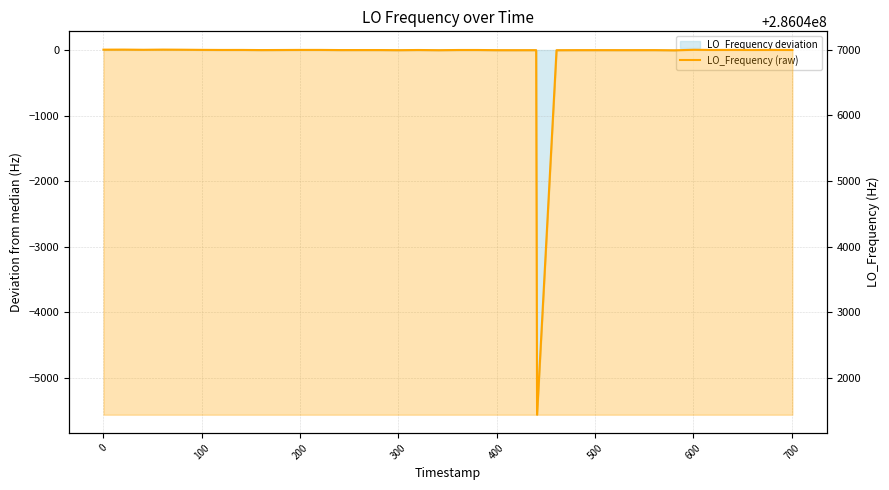

How many interior local peaks (higher than both neighbors) does the data have?

13